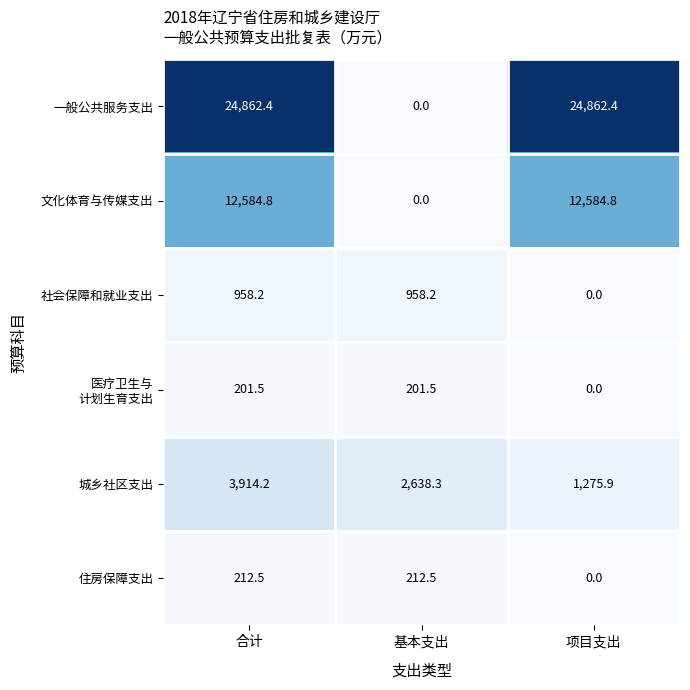

Which series has the largest range (max minus min)?

一般公共服务支出